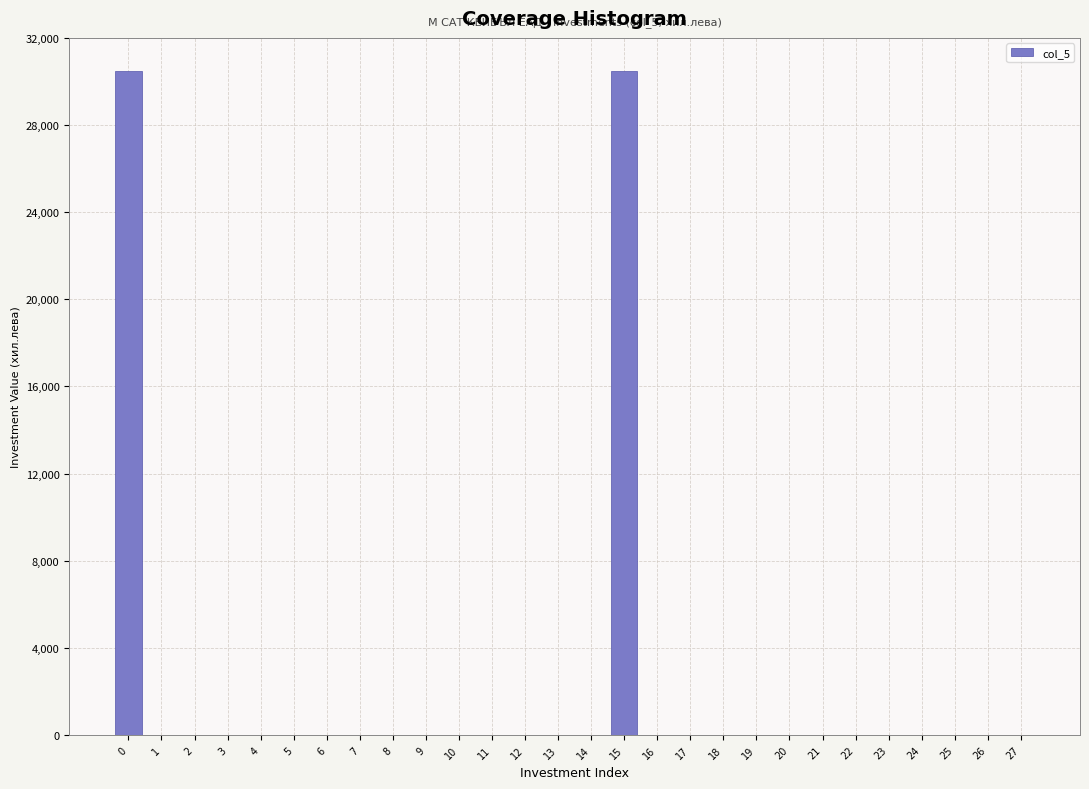

Reading left to right, extract all data points from this chart.

0=30486	1=0	2=0	3=0	4=0	5=0	6=0	7=0	8=0	9=0	10=0	11=0	12=0	13=0	14=0	15=30486	16=0	17=0	18=0	19=0	20=0	21=0	22=0	23=0	24=0	25=0	26=0	27=0